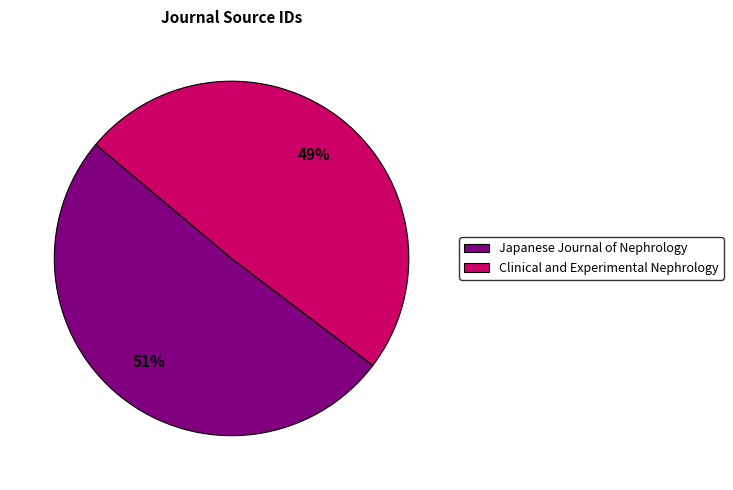

What percentage is the Clinical and Experimental Nephrology slice, to the nearest percent?

49%